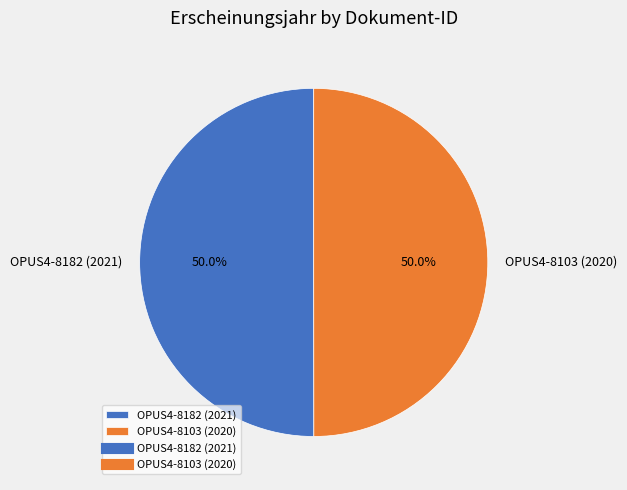

How much of the chart is everything except OPUS4-8182 (2021)?

50.0%